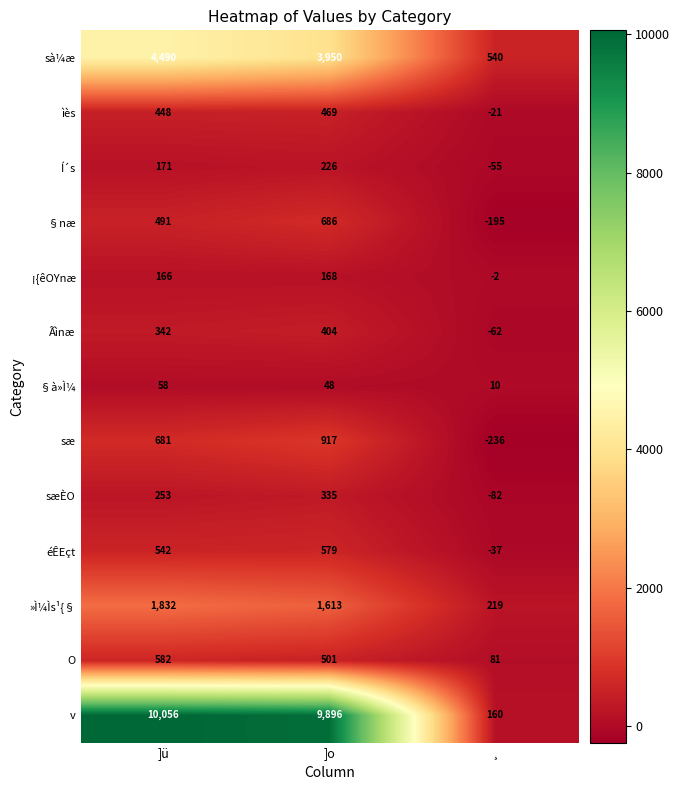

What value does the O series have at ]ü, to the nearest 50?

600